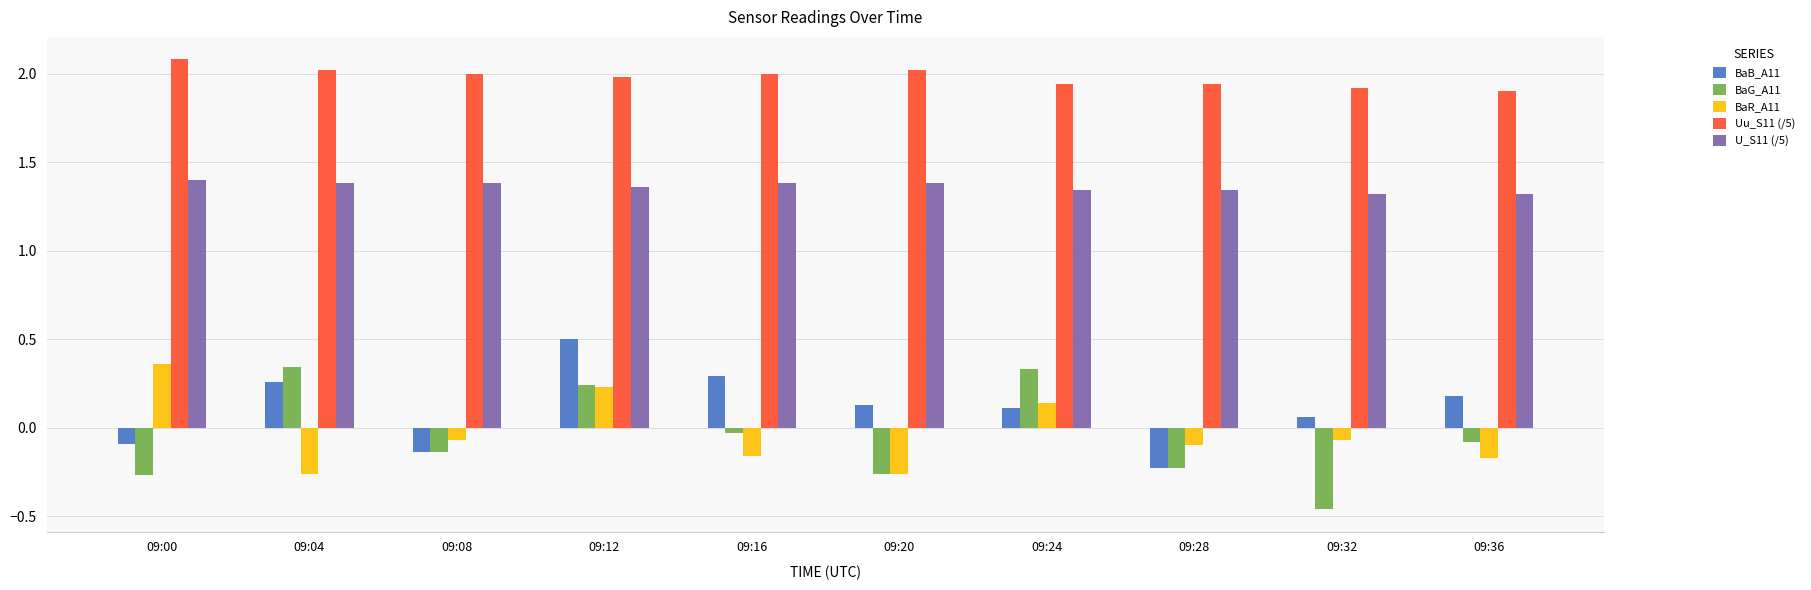

At which category does the chart reach its minimum across all series?

09:32